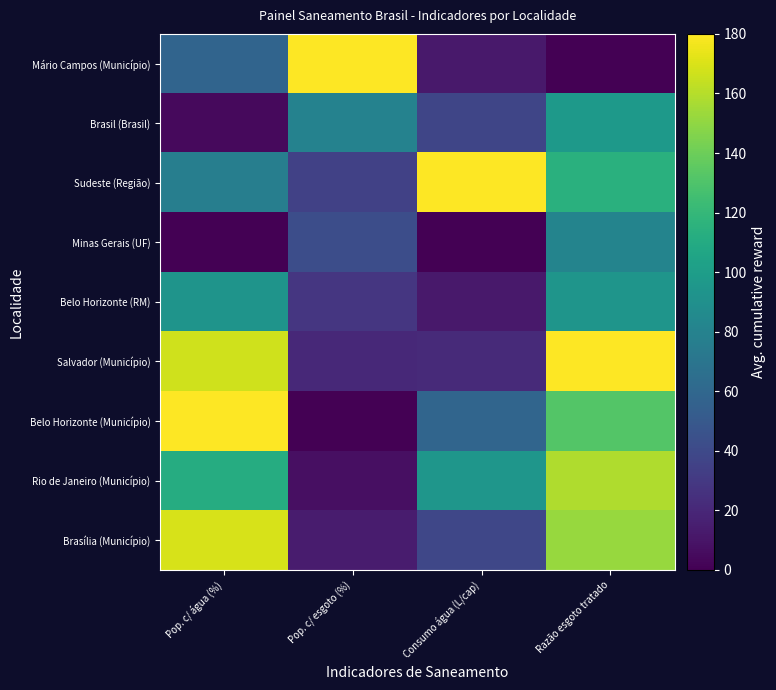

Which has a higher value, Consumo água (L/cap) or Pop. c/ água (%)?

Pop. c/ água (%)